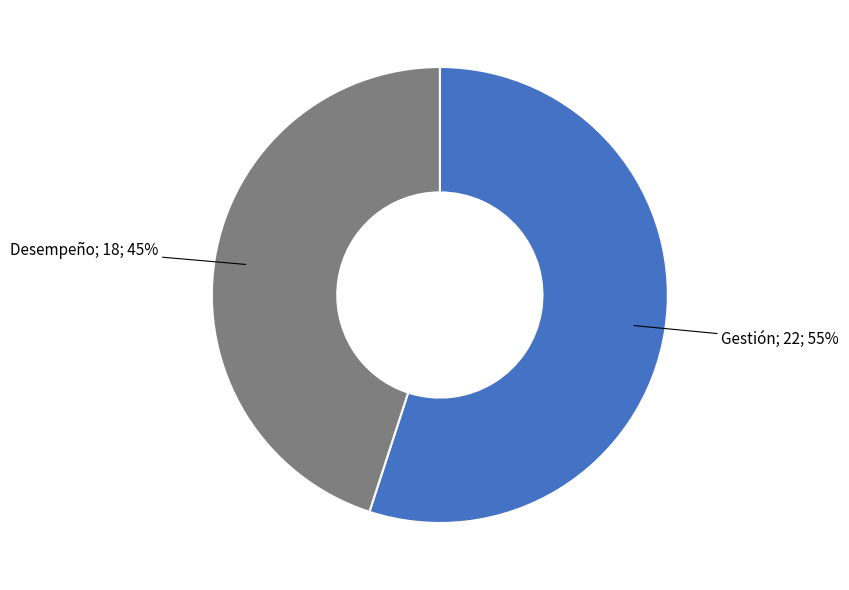

To the nearest percent, what is the difference between the largest and smallest slice percentages?

10%